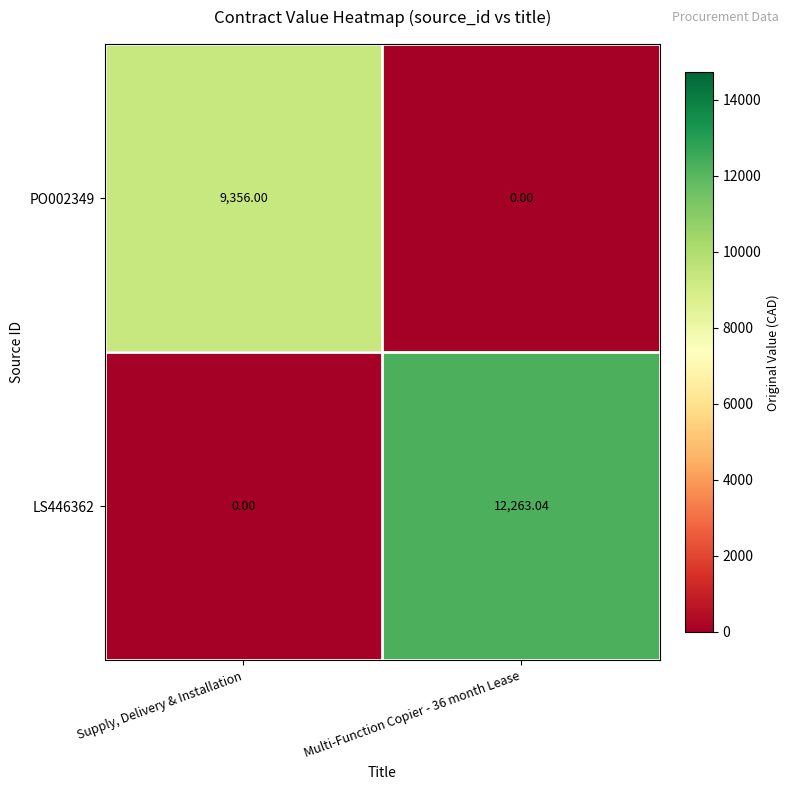

What is the spread (max minus min) of values at Supply, Delivery & Installation?

9356.0